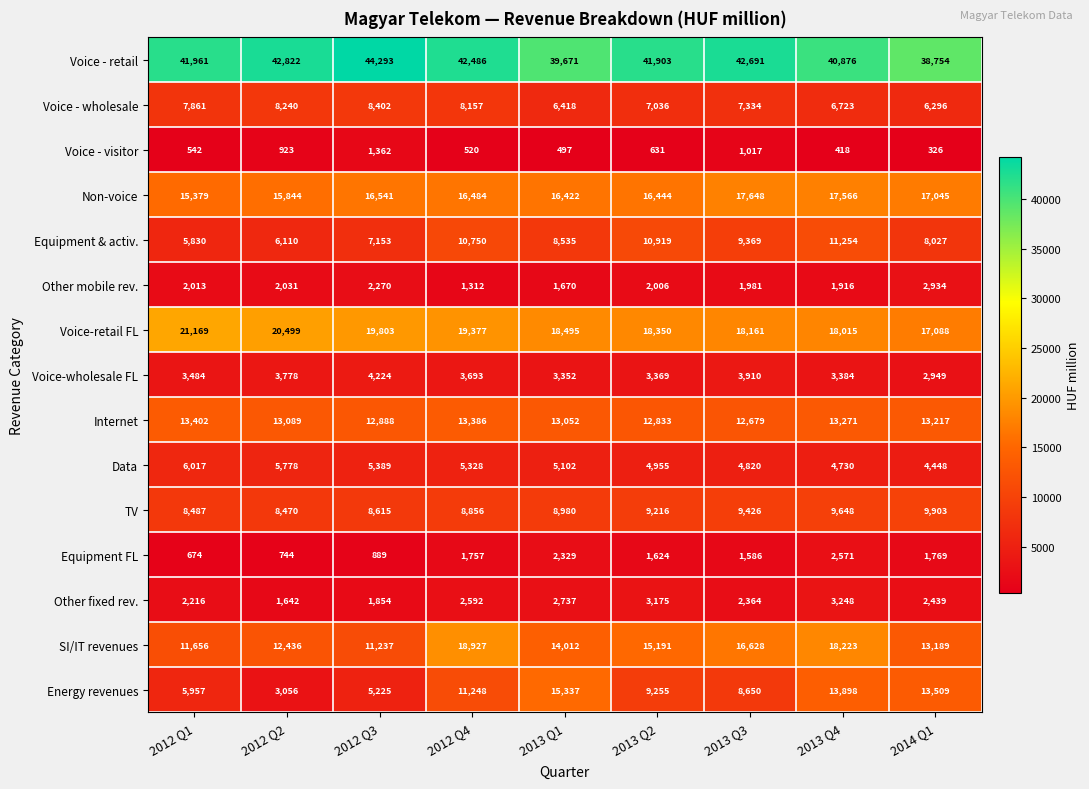

What is the total value across all series at 2013 Q3?

158264